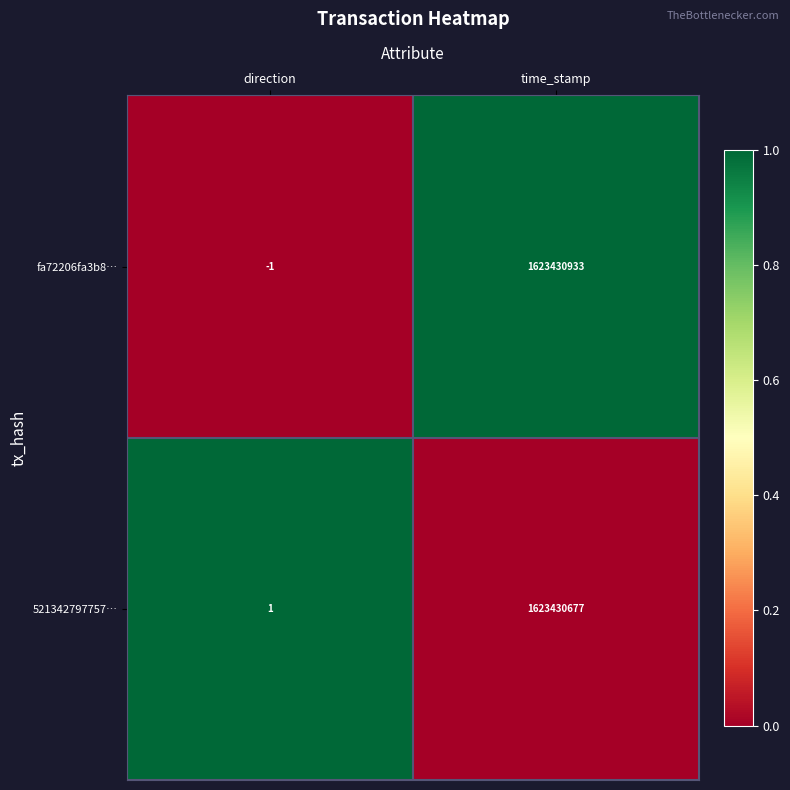

Reading left to right, transcribe all the data shown in this chart.

fa72206fa3b8…: direction=-1	time_stamp=1623430933
521342797757…: direction=1	time_stamp=1623430677